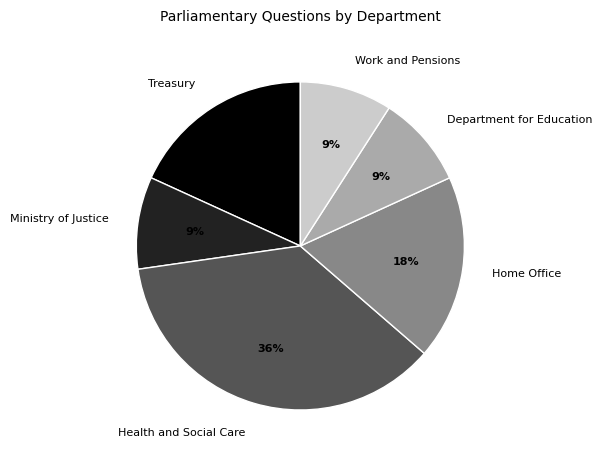

What is the ratio of the value at Health and Social Care to the value at Department for Education?

4.0